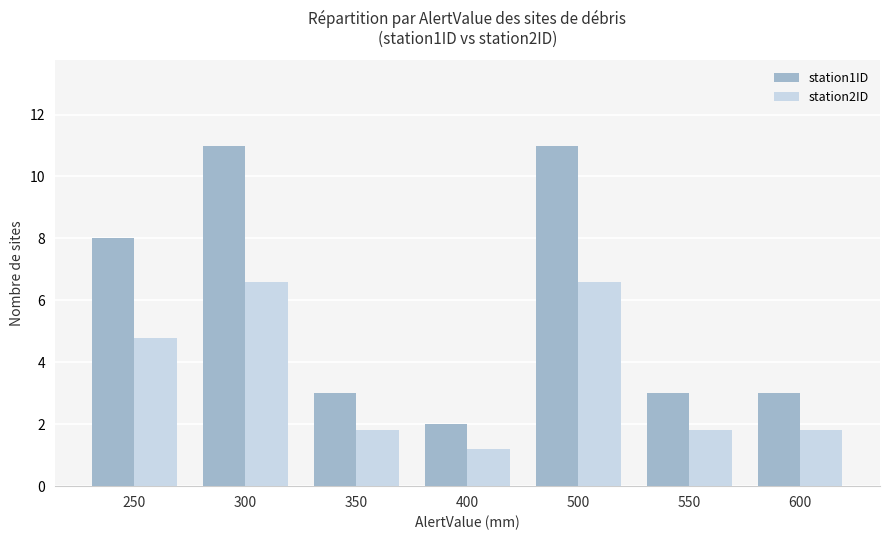

Reading left to right, extract all data points from this chart.

station1ID: 250=8.0	300=11.0	350=3.0	400=2.0	500=11.0	550=3.0	600=3.0
station2ID: 250=4.8	300=6.6	350=1.8	400=1.2	500=6.6	550=1.8	600=1.8